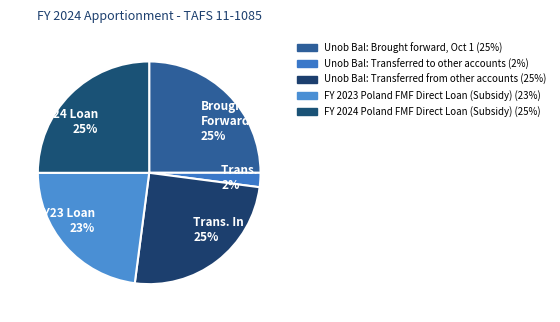

Is it true that Unob Bal: Brought forward, Oct 1 is 35% of the pie?

False